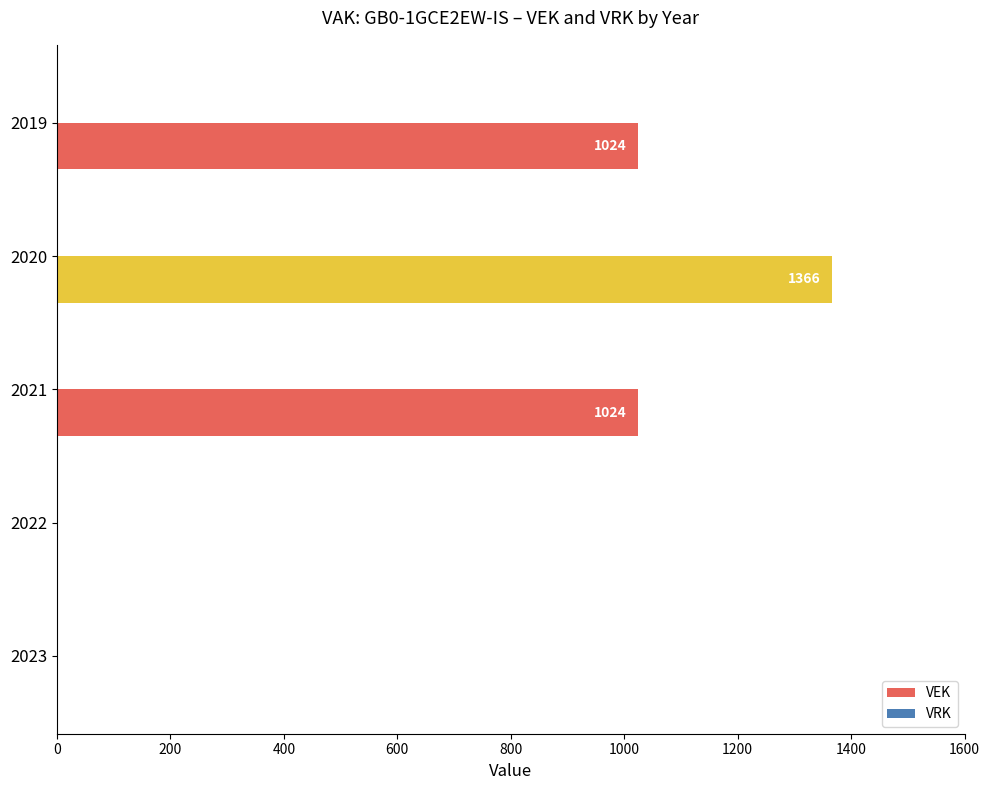

What is the sum of the values at 2019 and 2022?

1024